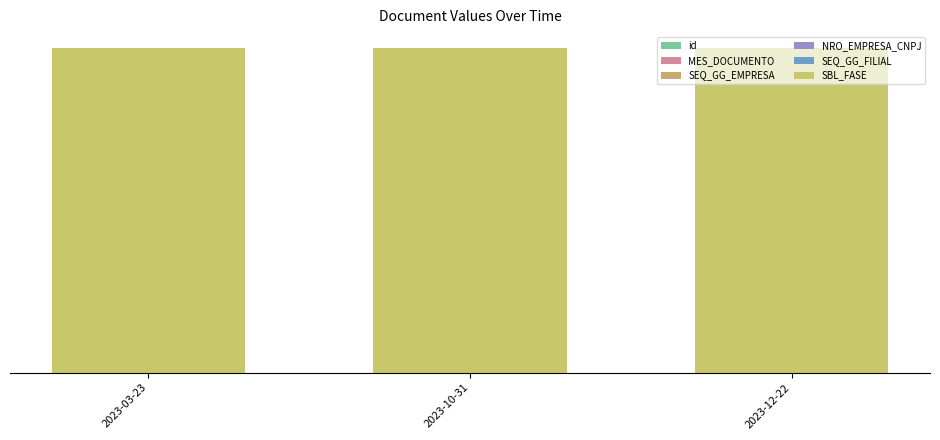

Which label corresponds to the smallest value in the chart?

2023-03-23